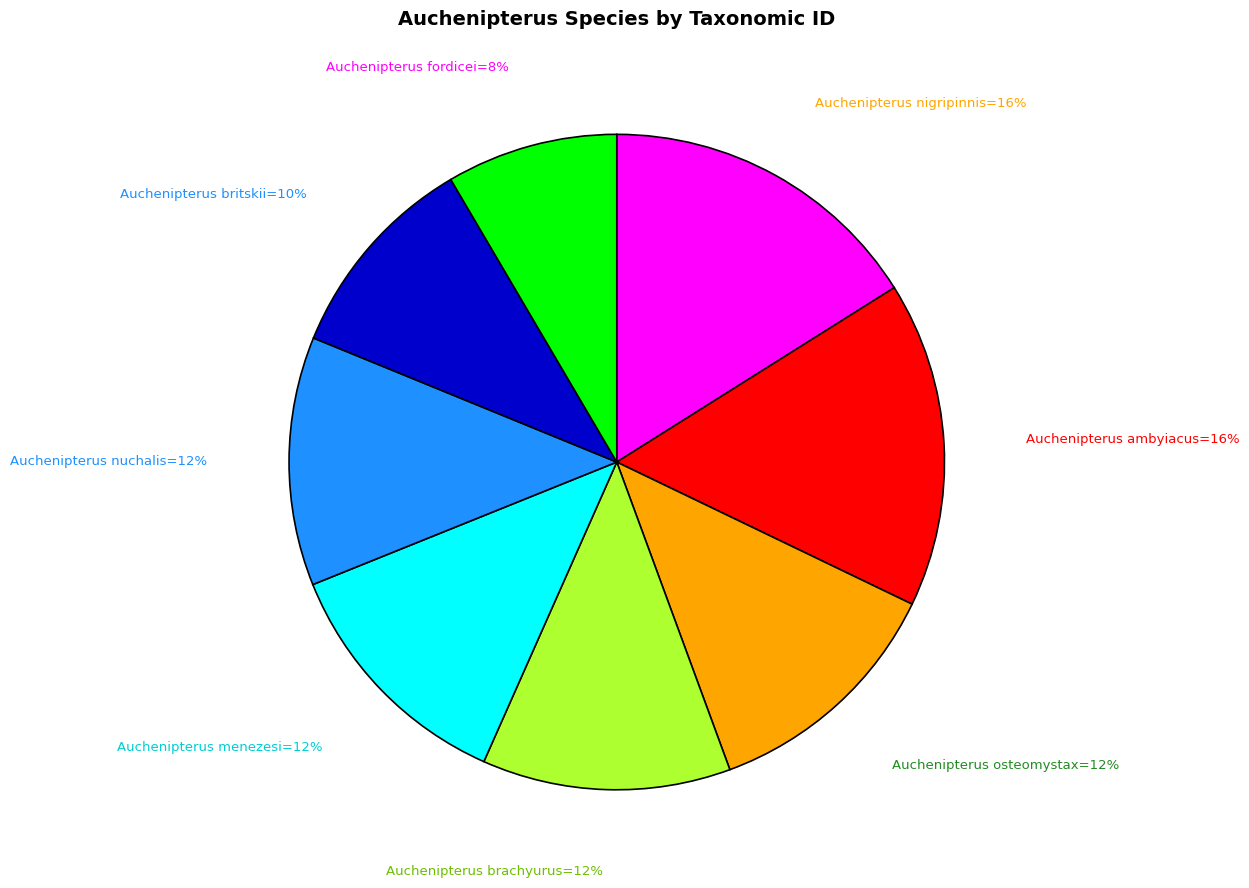

How many slices are in this pie chart?

8